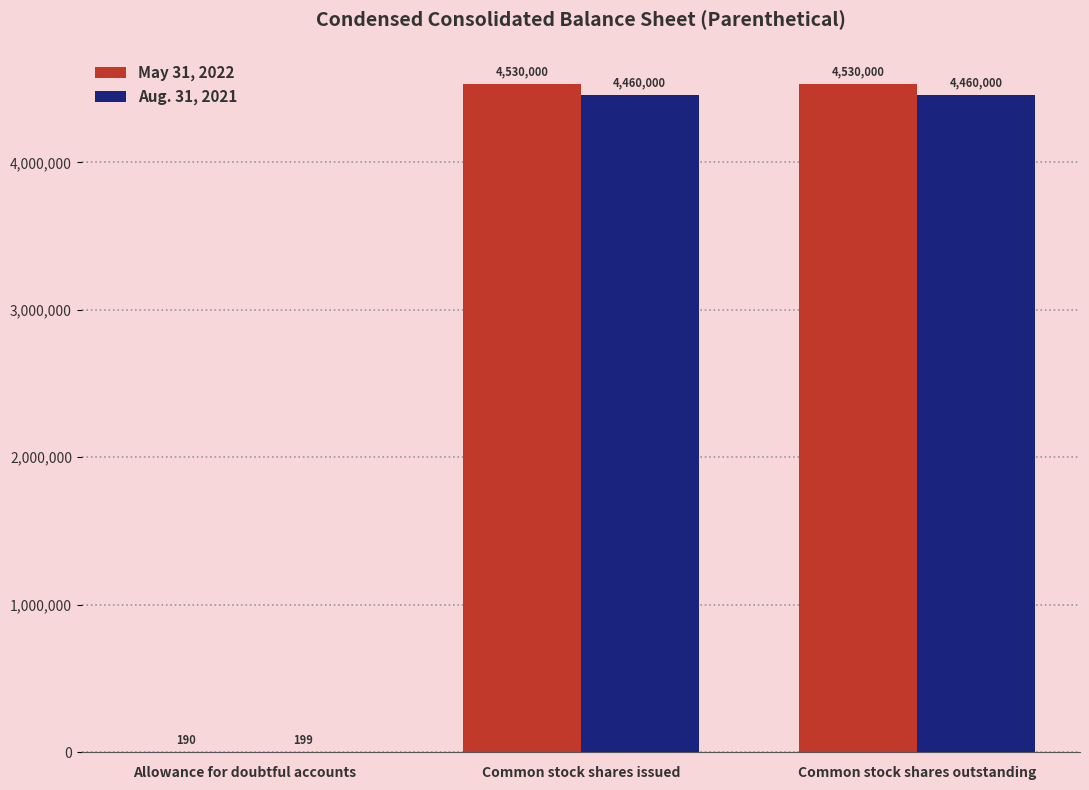

What is the difference between the May 31, 2022 values at Allowance for doubtful accounts and Common stock shares outstanding?

4529810